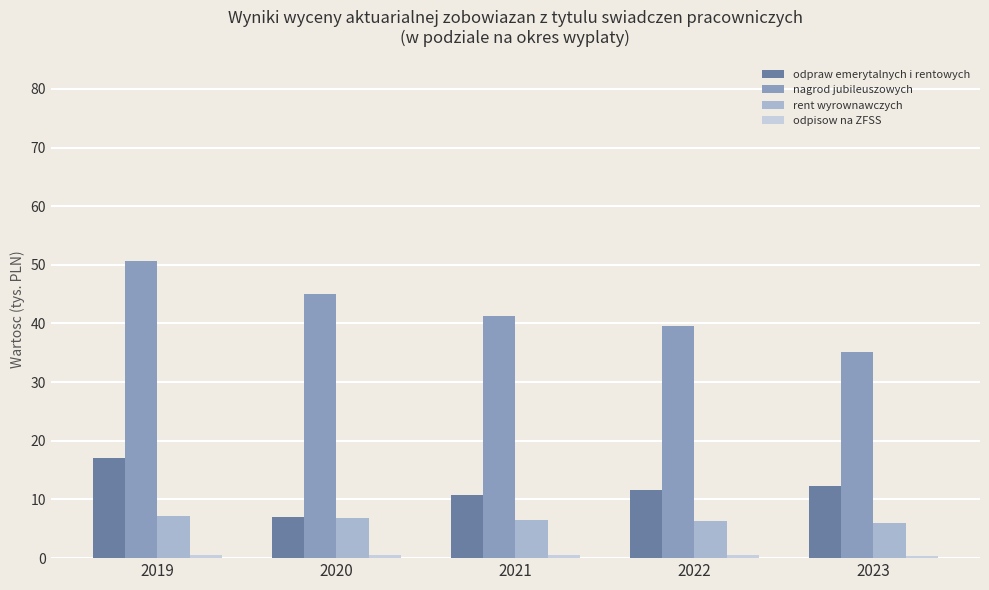

Is it true that odpraw emerytalnych i rentowych equals 10.8 at 2021?

True